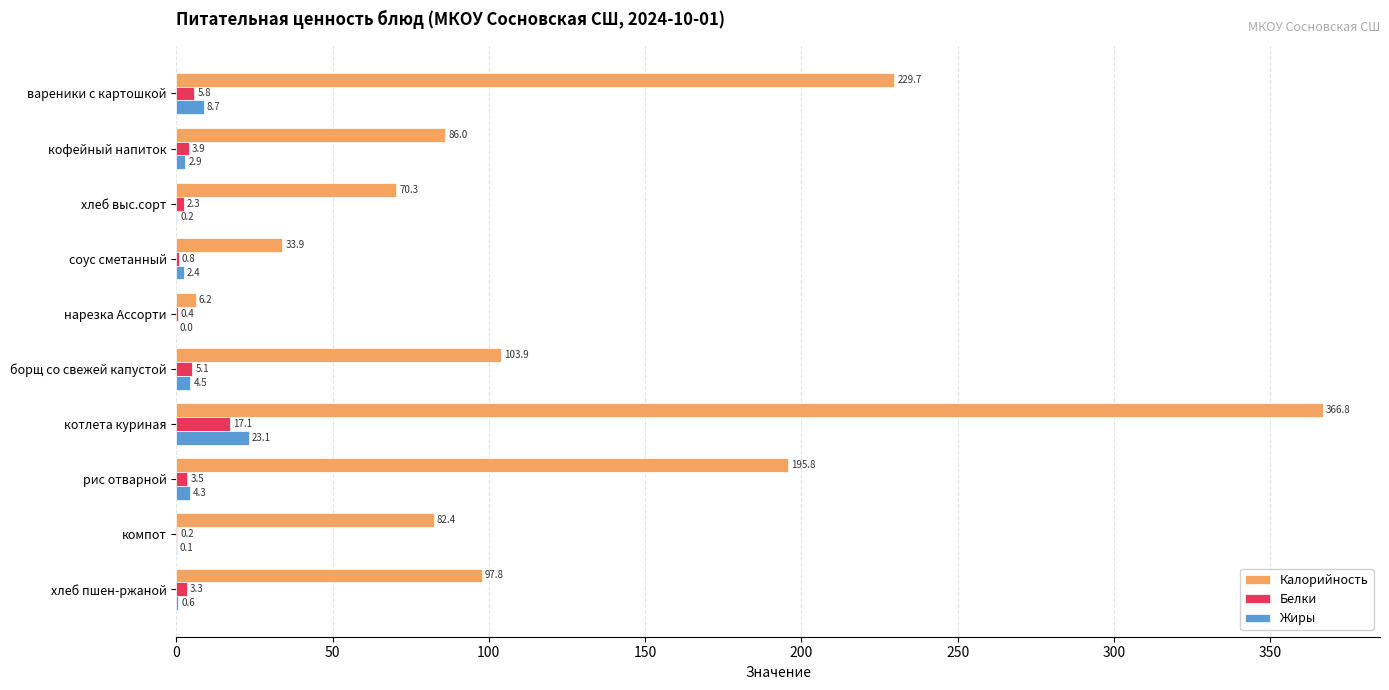

Which series has the largest total across all categories?

Калорийность